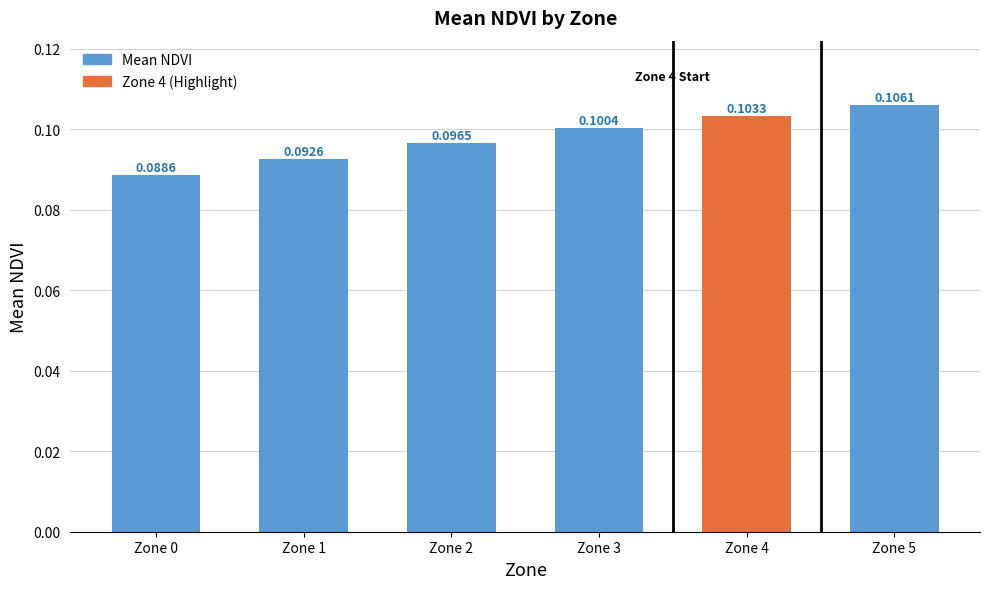

Between Zone 4 and Zone 2, which is larger?

Zone 4